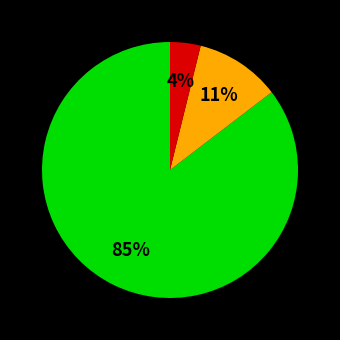

Does any single category account for the majority?

Yes